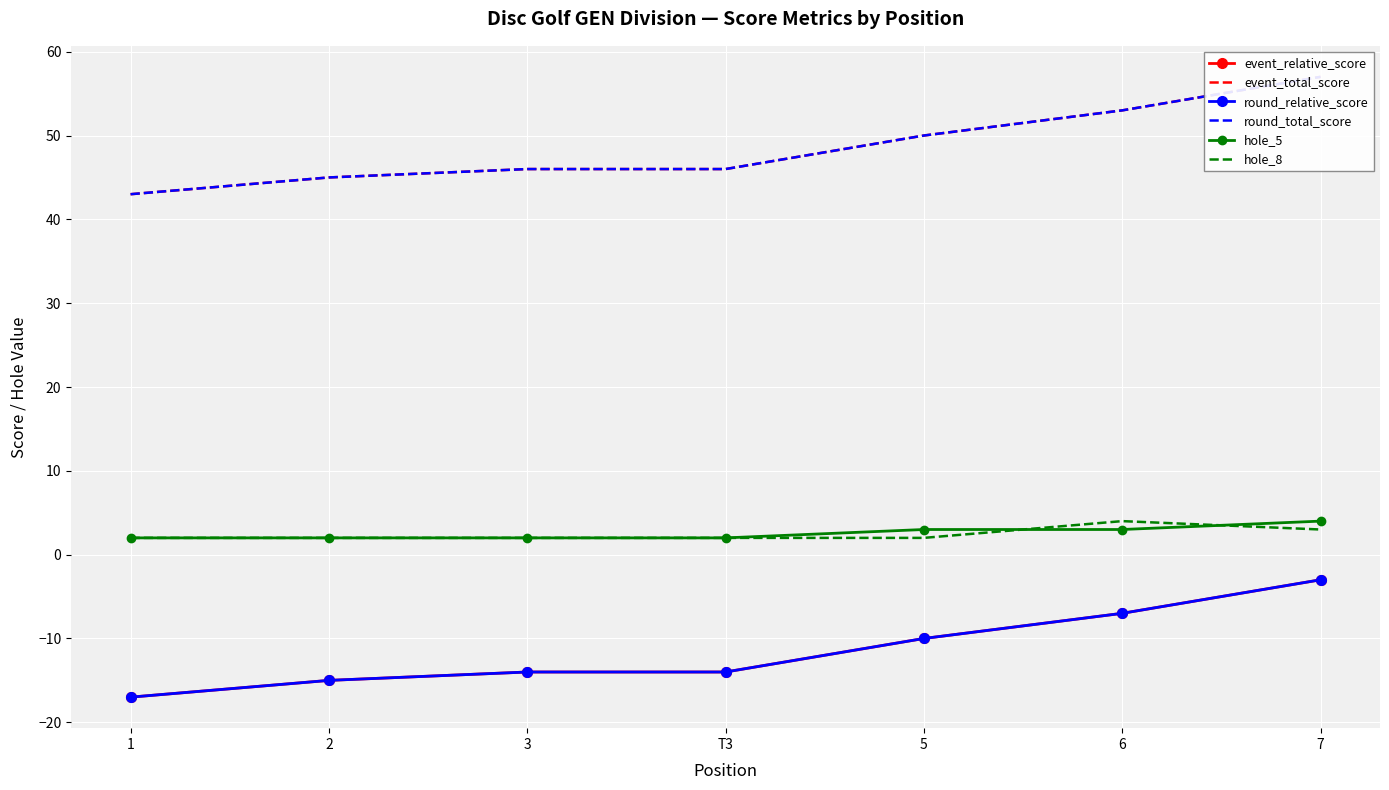

How many values in the round_relative_score series are below -14?

2